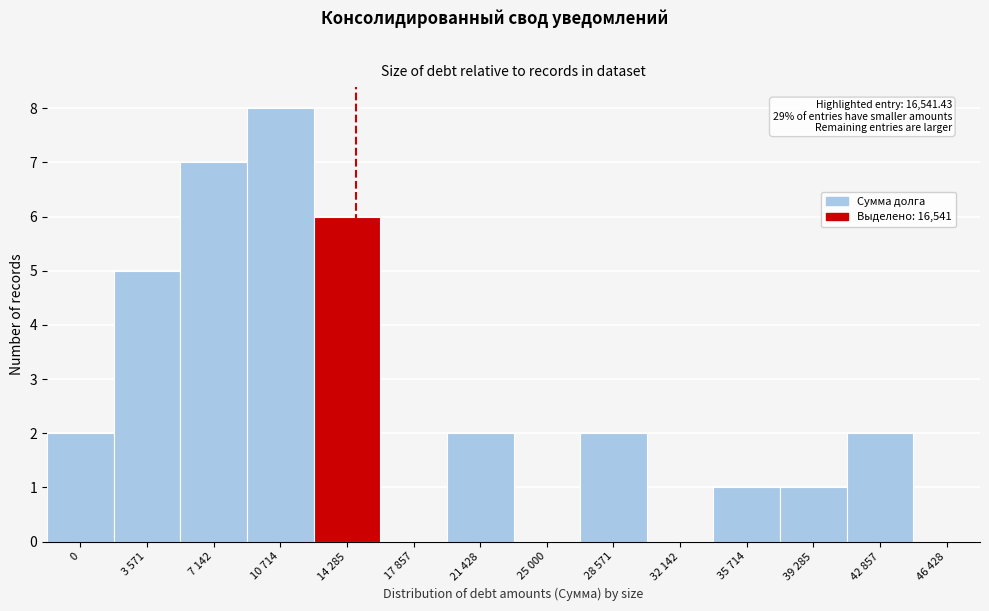

Reading left to right, transcribe all the data shown in this chart.

0=2	3 571=5	7 142=7	10 714=8	14 285=6	17 857=0	21 428=2	25 000=0	28 571=2	32 142=0	35 714=1	39 285=1	42 857=2	46 428=0